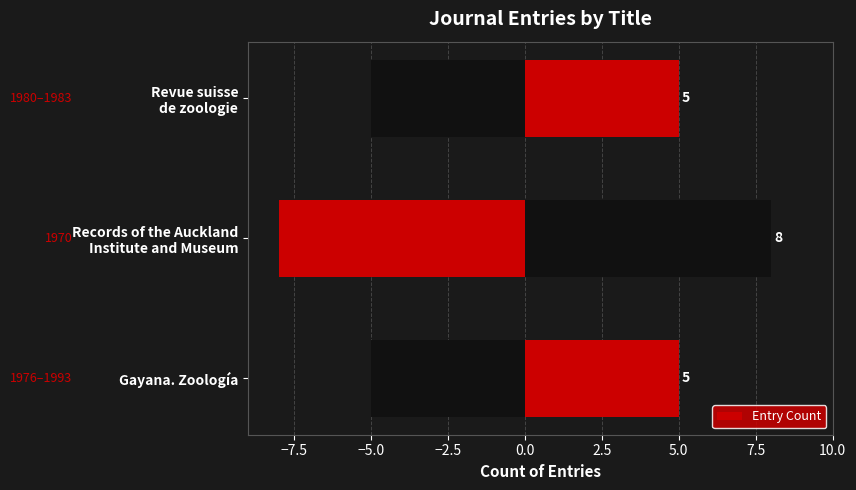

What is the sum of all values?

18